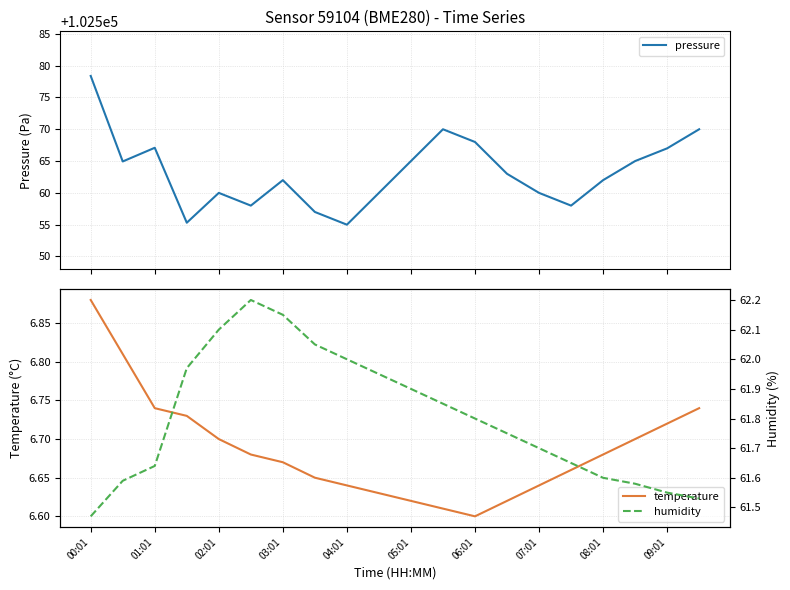

Which series has the largest range (max minus min)?

pressure